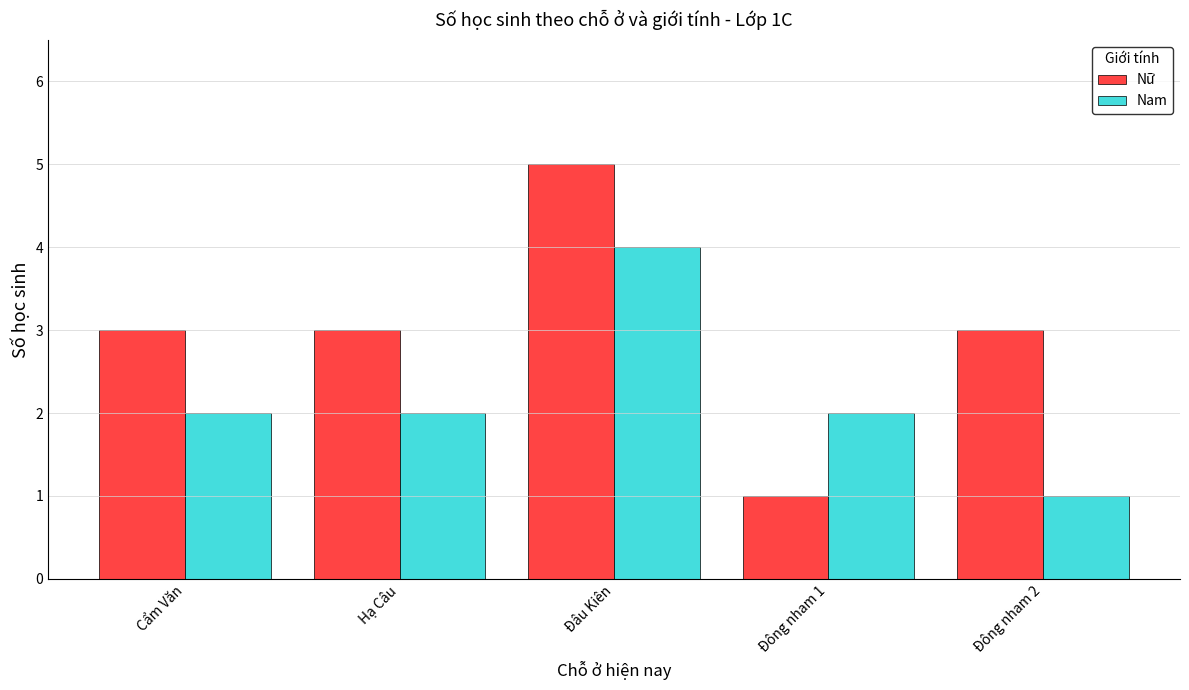

Which series changed the most between Đâu Kiên and Đông nham 2?

Nam